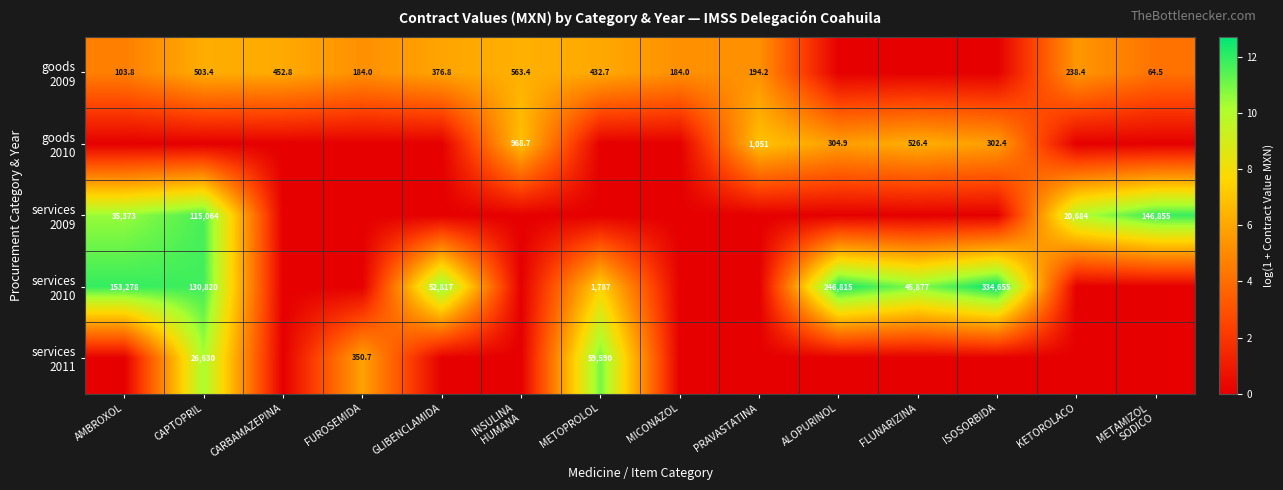

Where is goods 2010 nearest to the value 3?

ISOSORBIDA